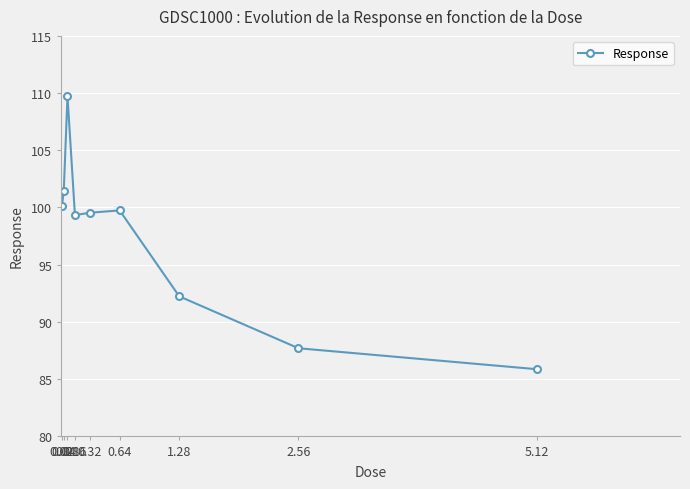

Which has a higher value, 0.32 or 0.08?

0.08